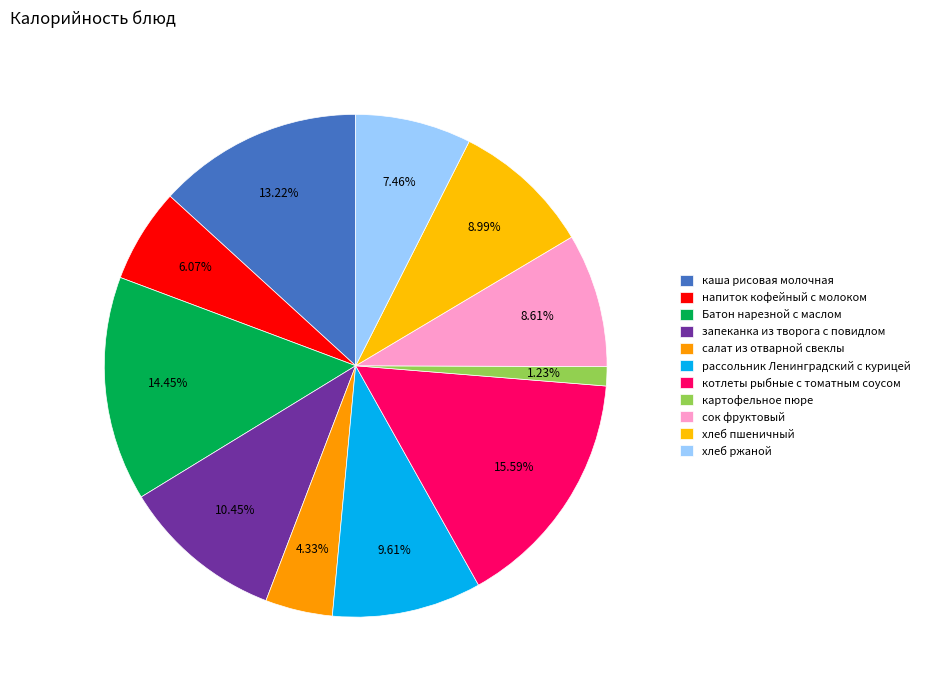

Approximately how many times larger is the value at рассольник Ленинградский с курицей compared to напиток кофейный с молоком?

1.6